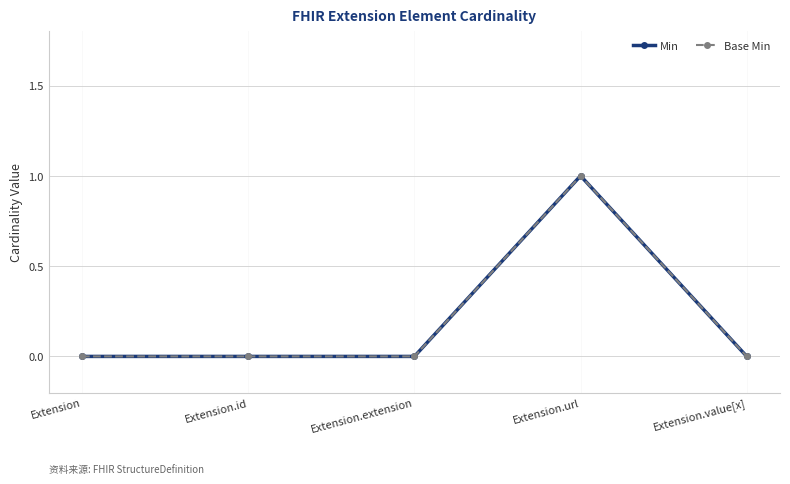

Rank the series at Extension from lowest to highest value.

Min, Base Min